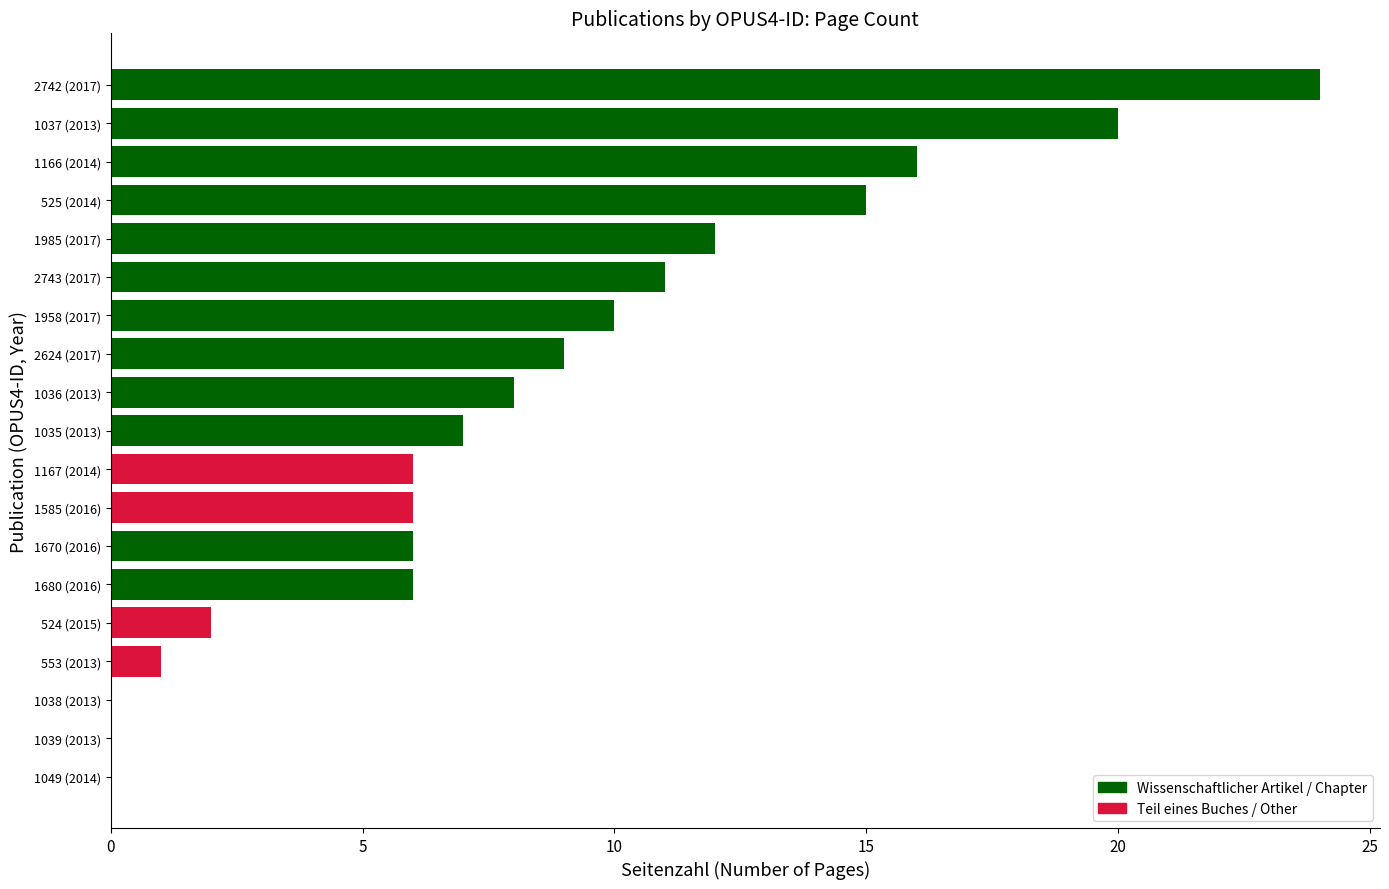

Is it true that the value at 1958 (2017) is 10?

True